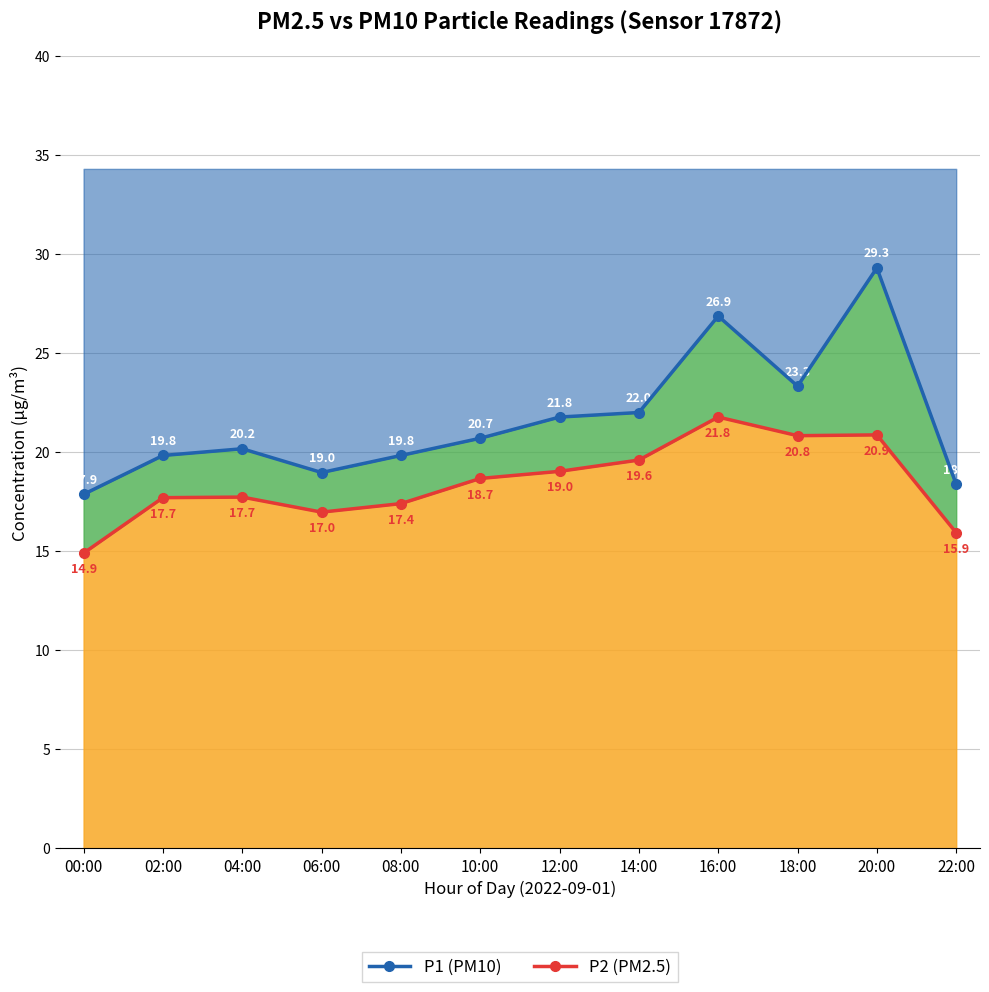

True or false: P2 (PM2.5) and P1 (PM10) intersect in this chart.

False